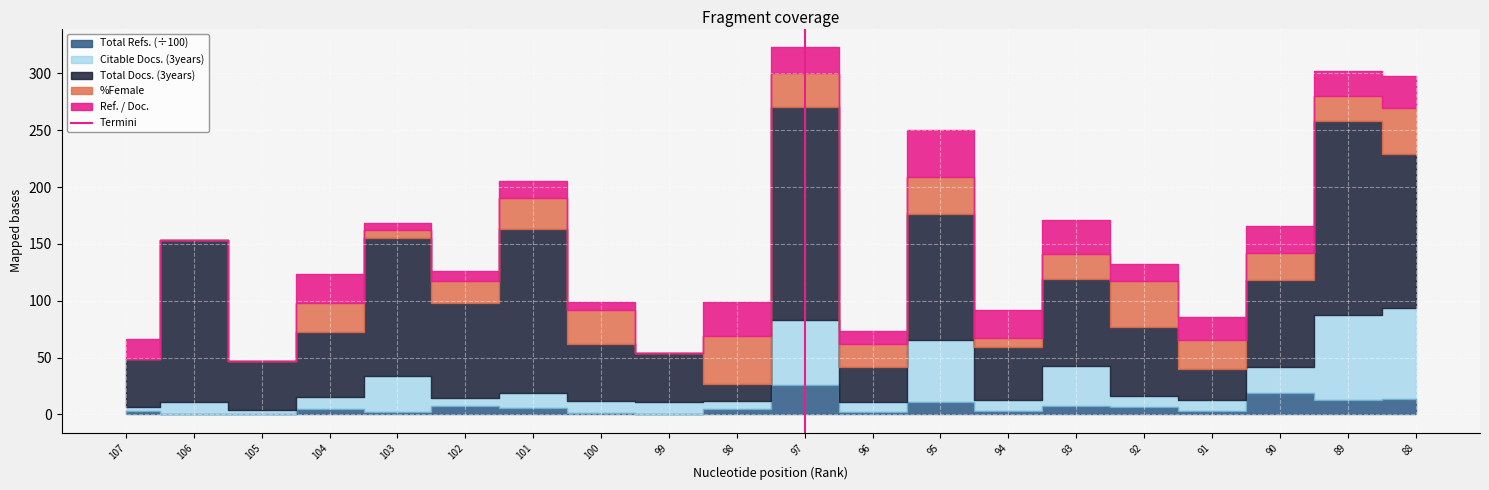

Is it true that the value at 97 is 1?

False